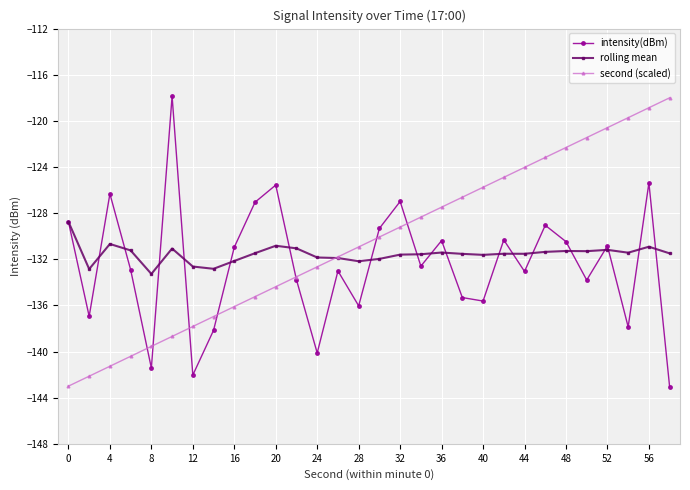

True or false: second (scaled) has more than 1 interior local peaks.

False